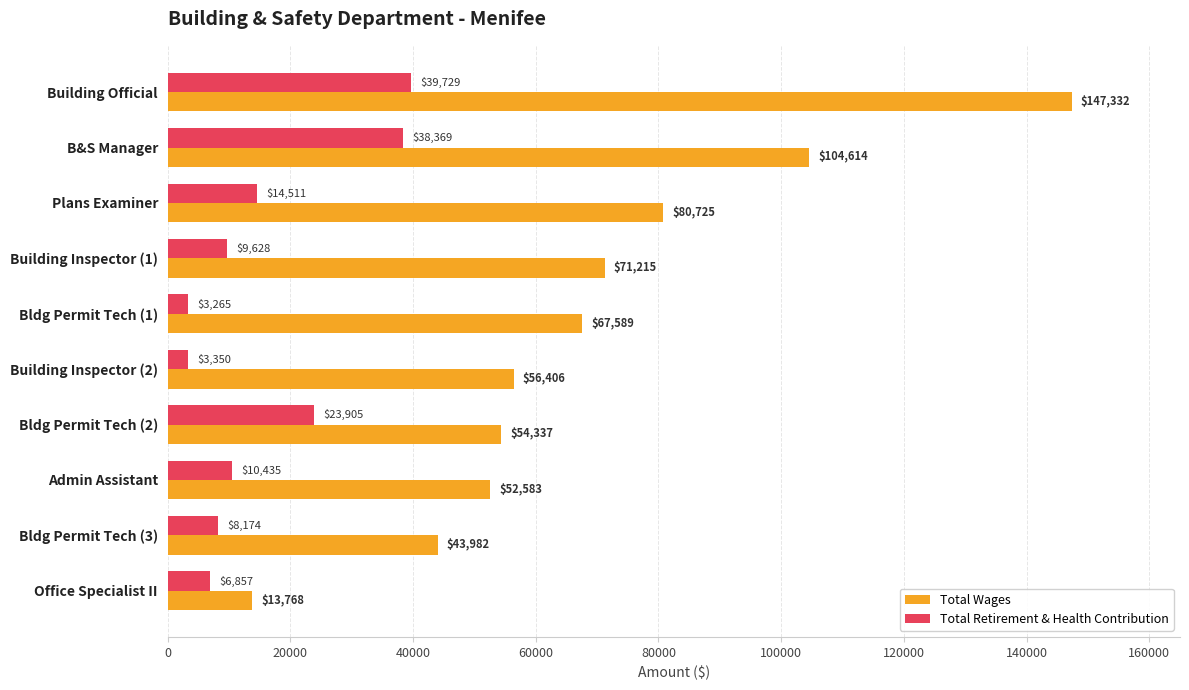

The value of Total Wages at Admin Assistant is 81605. True or false?

False